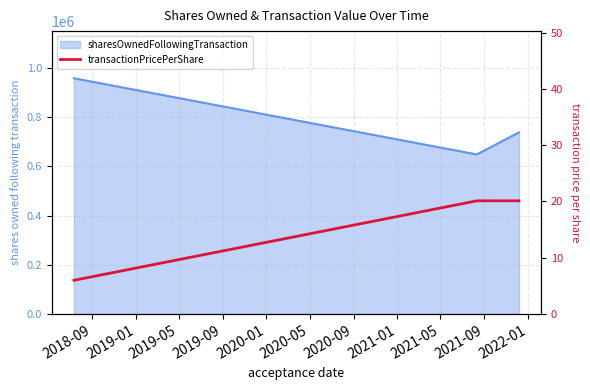

Approximately how many times larger is the value at 2019-05 compared to 2019-01?

1.0